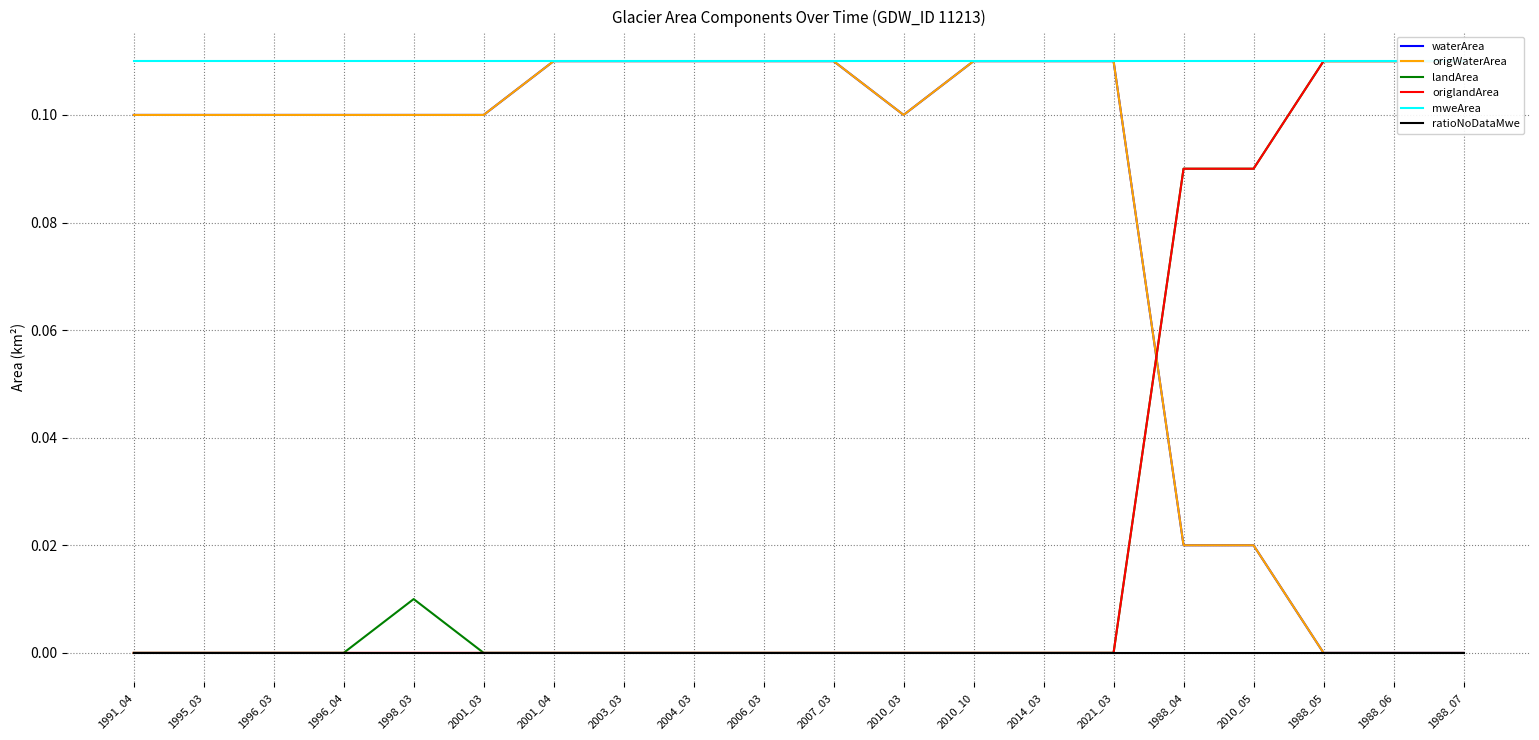

Which series has the widest spread of values?

waterArea